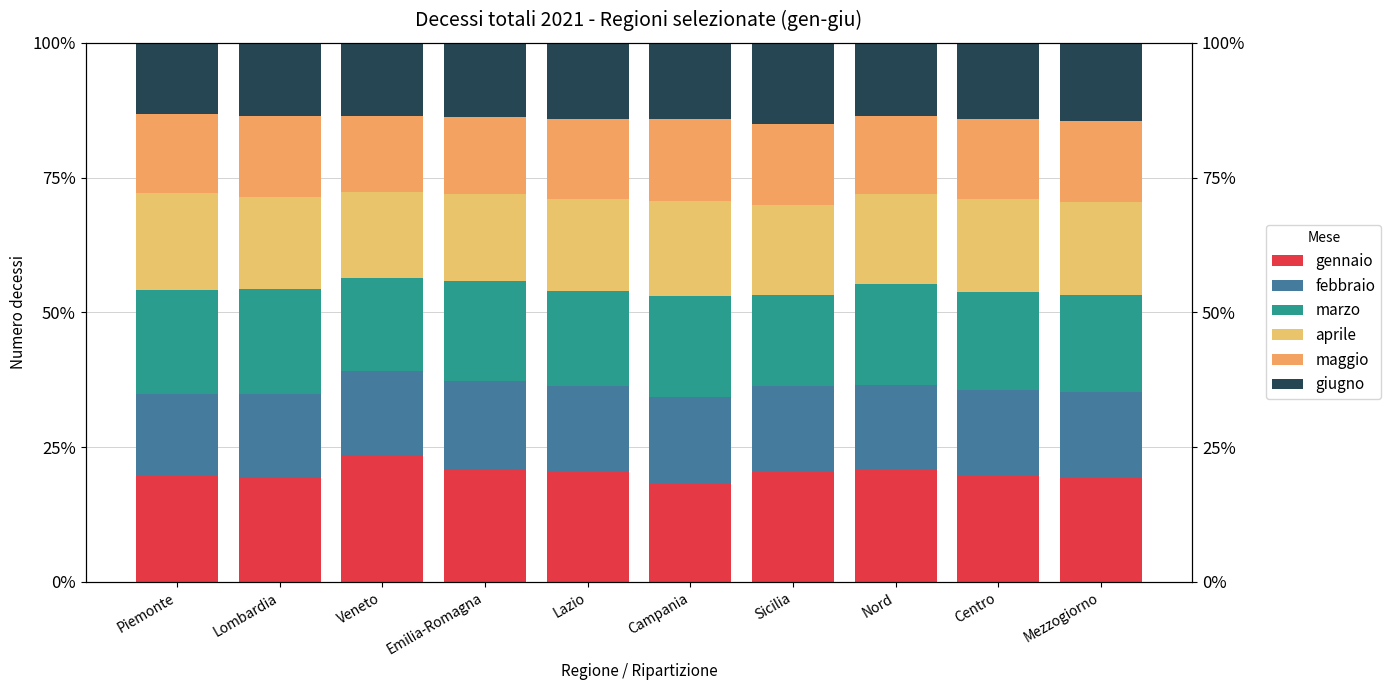

Where is aprile nearest to the value 16?

Emilia-Romagna